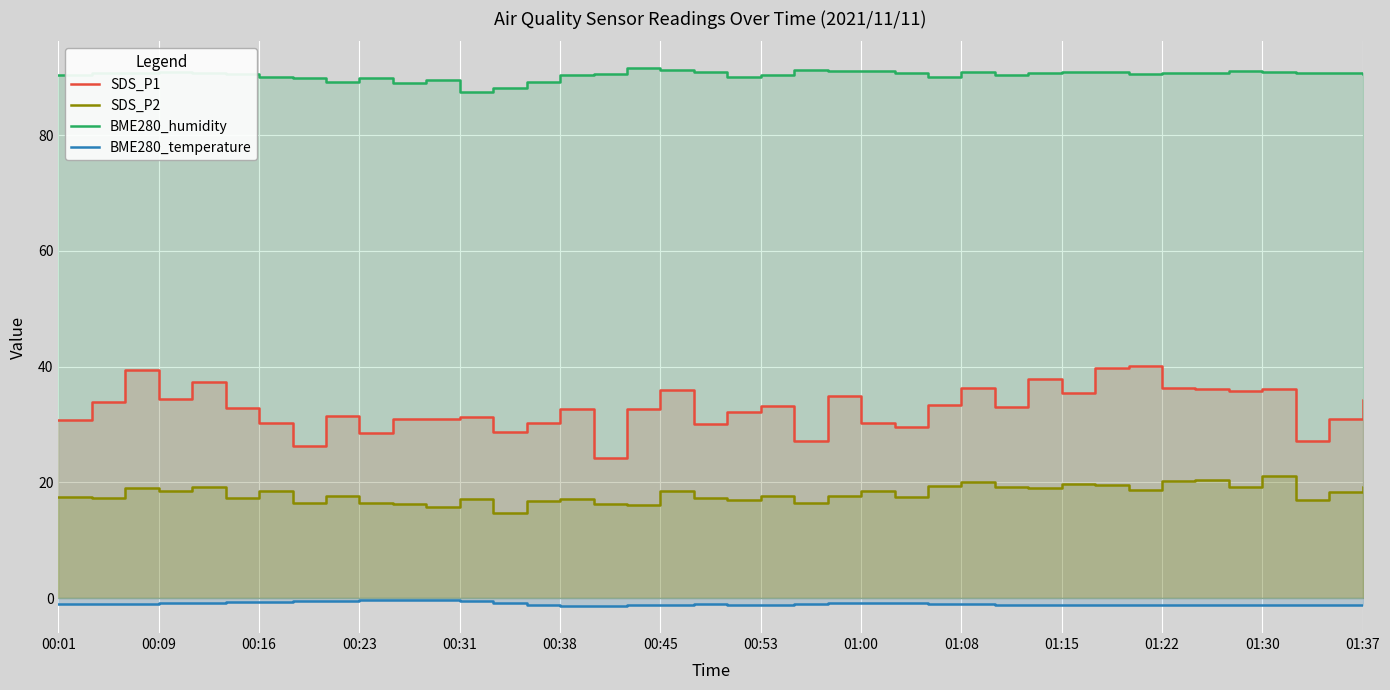

Where does the BME280_humidity series first go above 90?

00:01